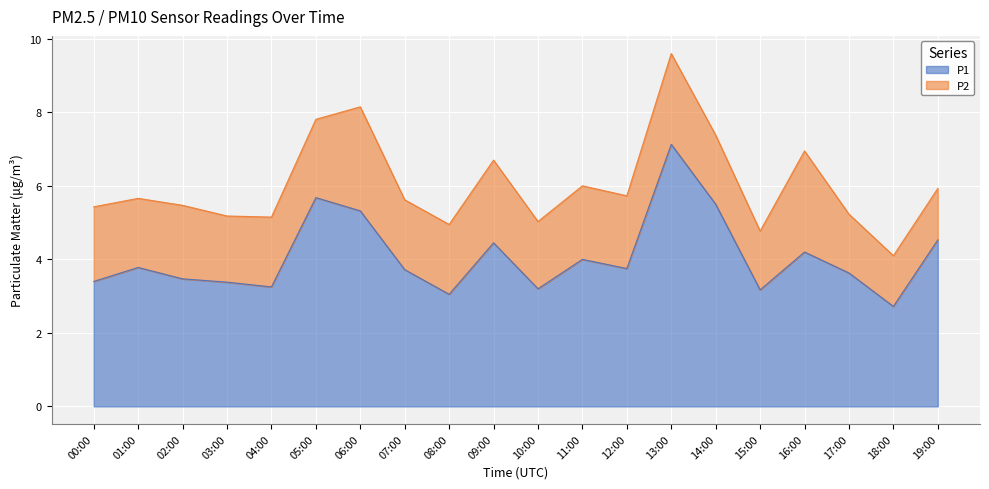

Count the number of values greater than 3.

19